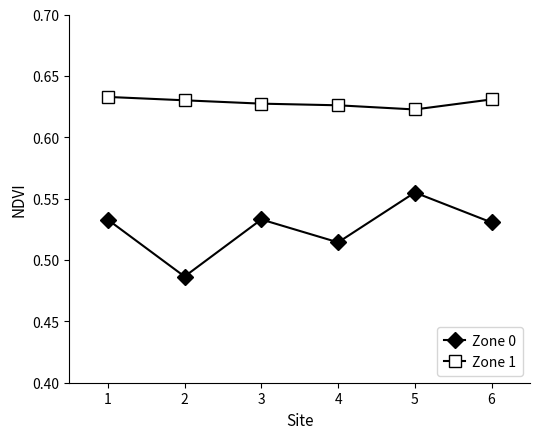

What is the difference between the highest and lowest values at 3?

0.1